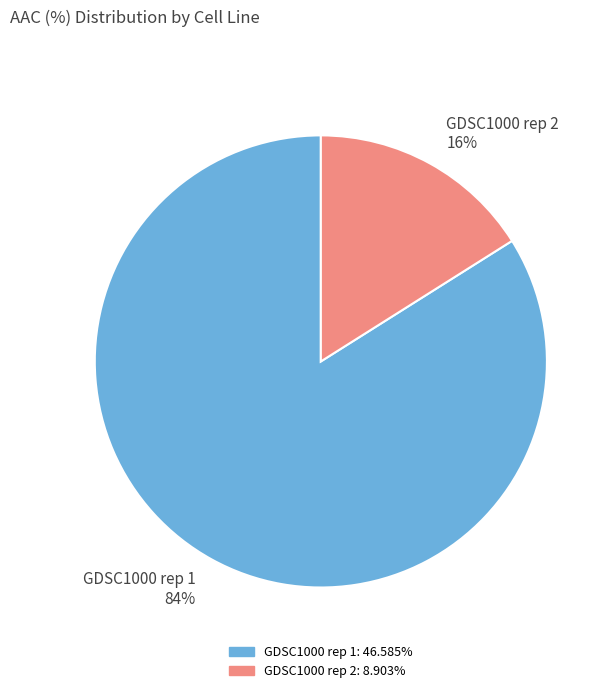

How many segments does this pie chart have?

2